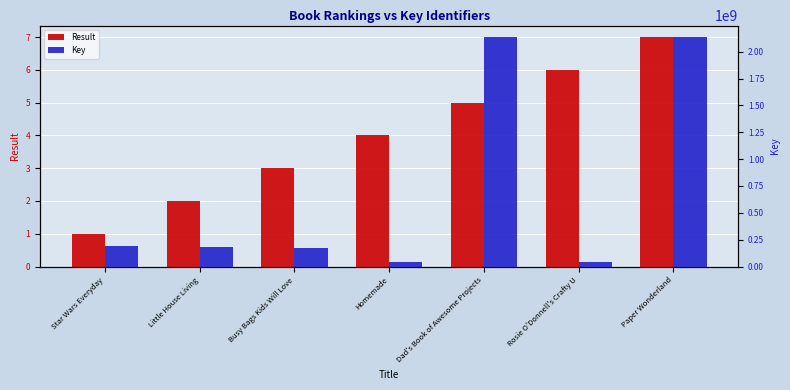

How many categories are shown in the chart?

7